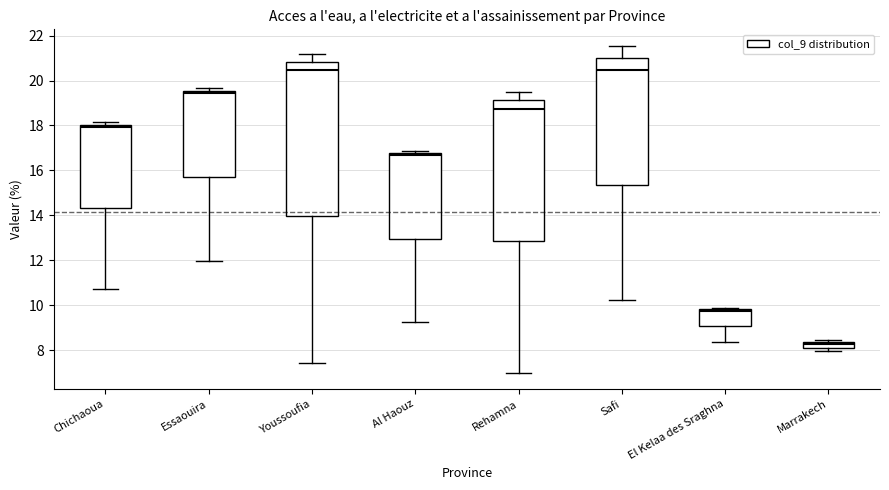

Which box is the tallest, from its lower edge to its upper edge?

Youssoufia